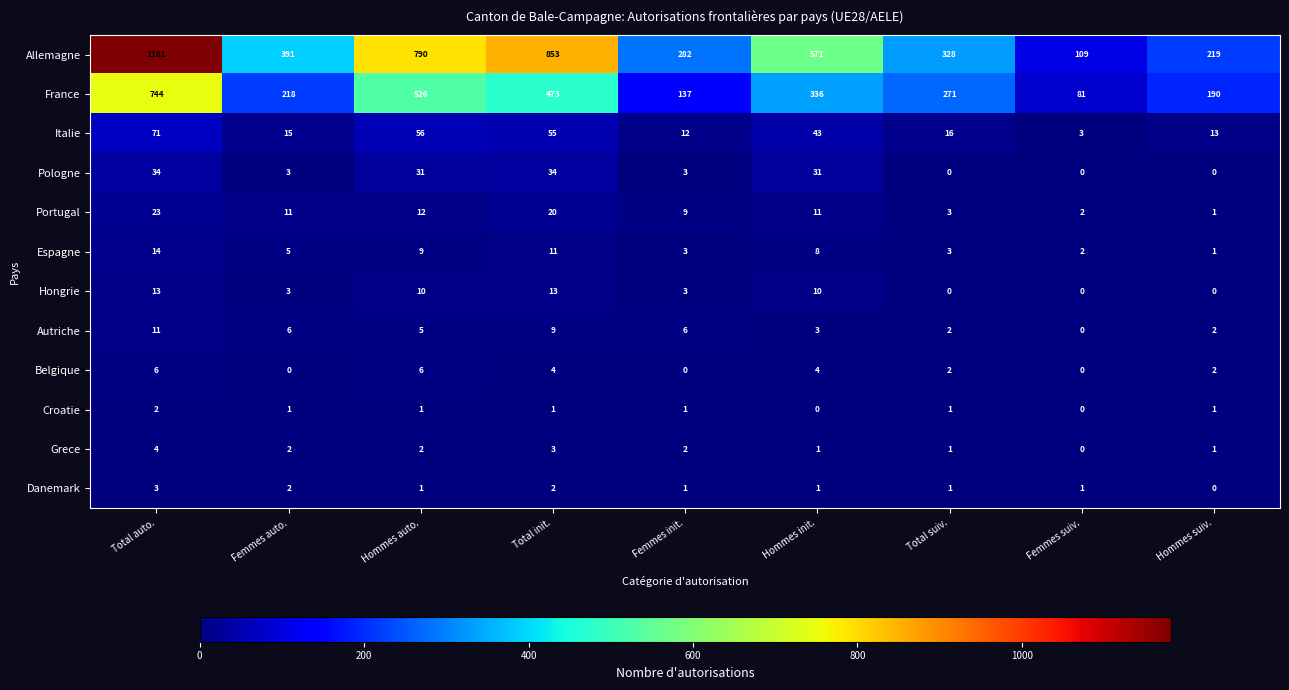

How many Danemark values are between 1 and 2?

7